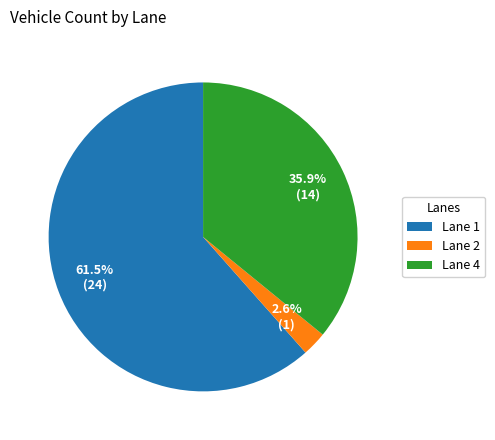

Which has a higher value, Lane 4 or Lane 2?

Lane 4